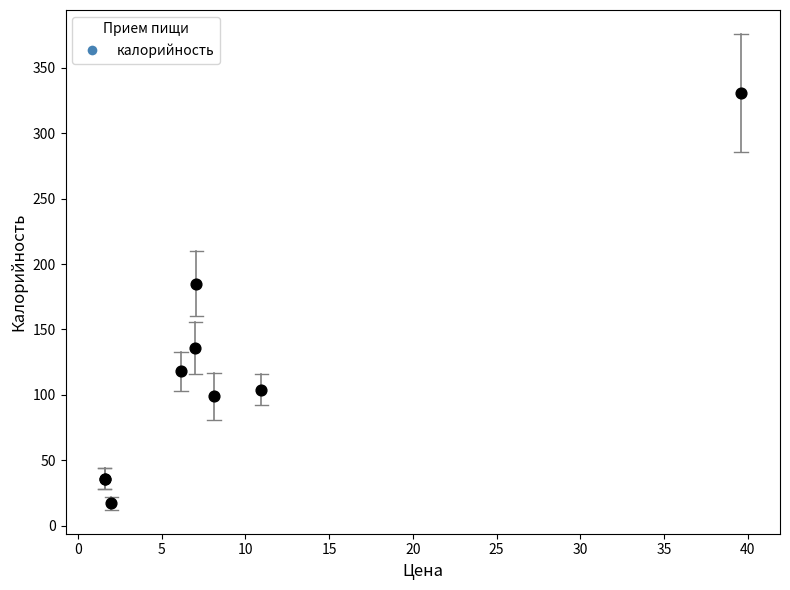

What Y value in the scatter plot is closest to 174?

185